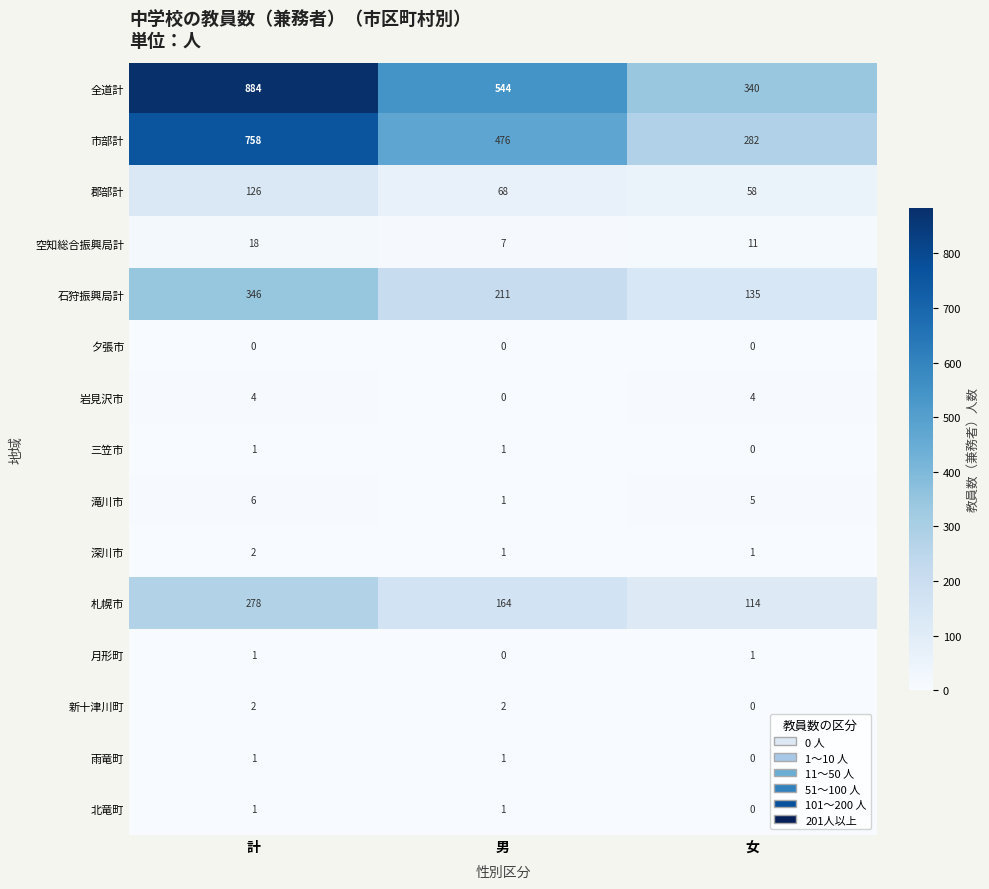

Is it true that 郡部計 equals 40 at 女?

False